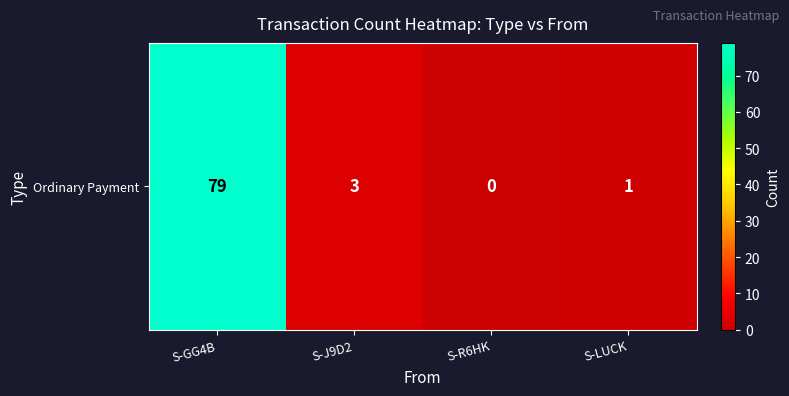

List the labels in order of value, smallest first.

S-R6HK, S-LUCK, S-J9D2, S-GG4B